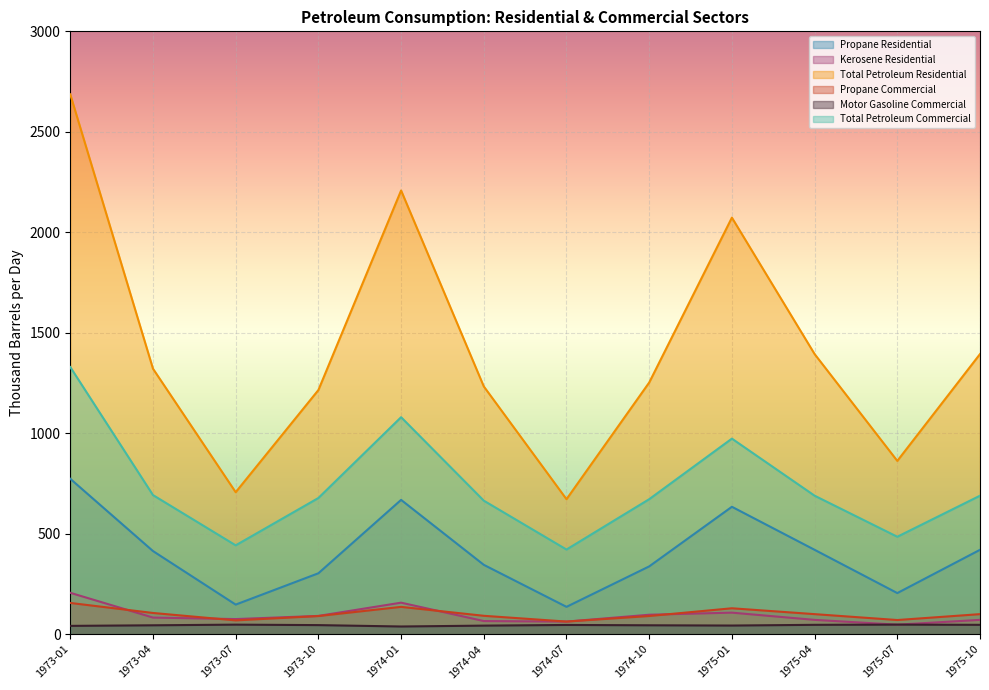

What is the label of the 2nd point from the left?

1973-04